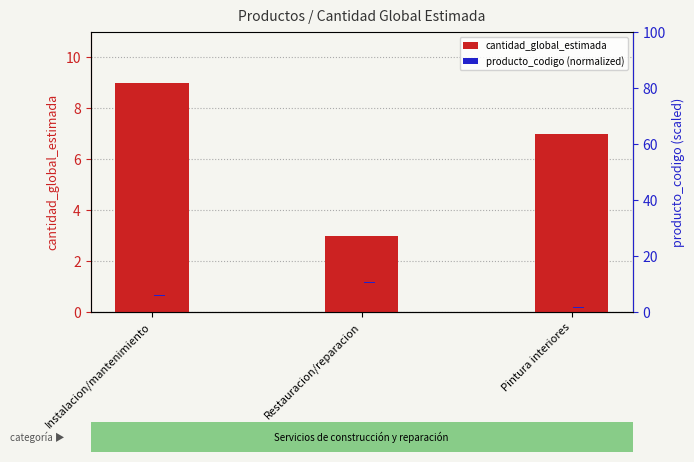

How many cantidad_global_estimada values are between 3 and 9?

3